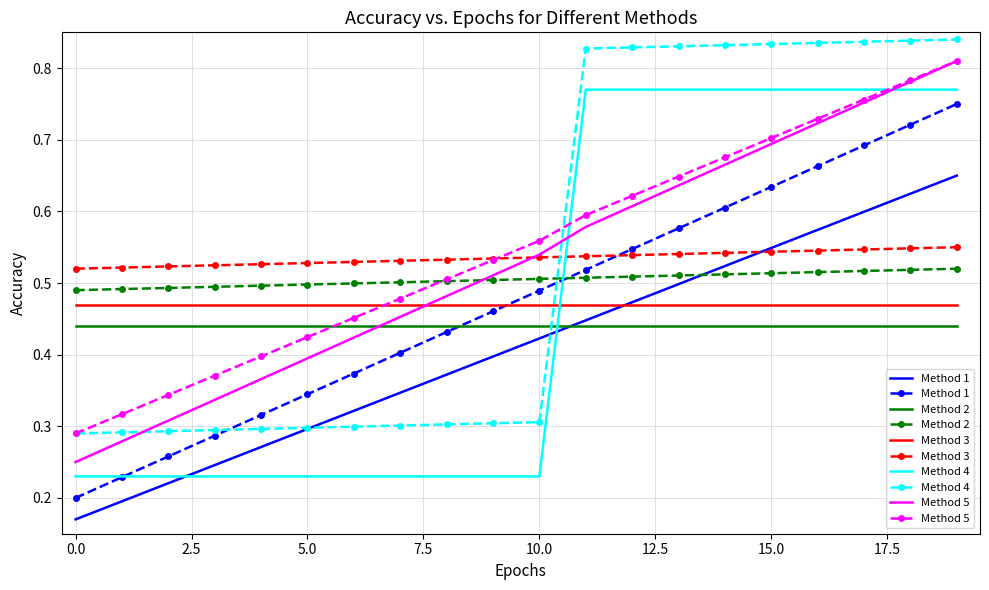

Where do Method 3 and Method 4 first cross each other?

10 and 11